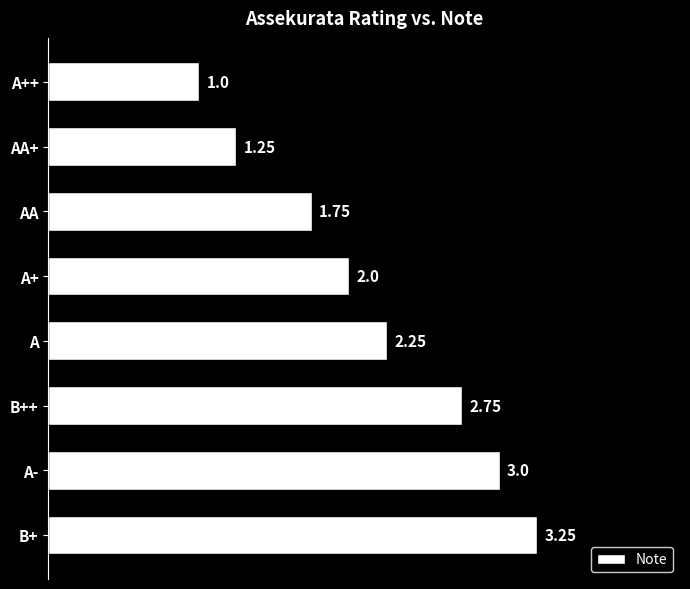

List the labels in order of value, largest first.

B+, A-, B++, A, A+, AA, AA+, A++